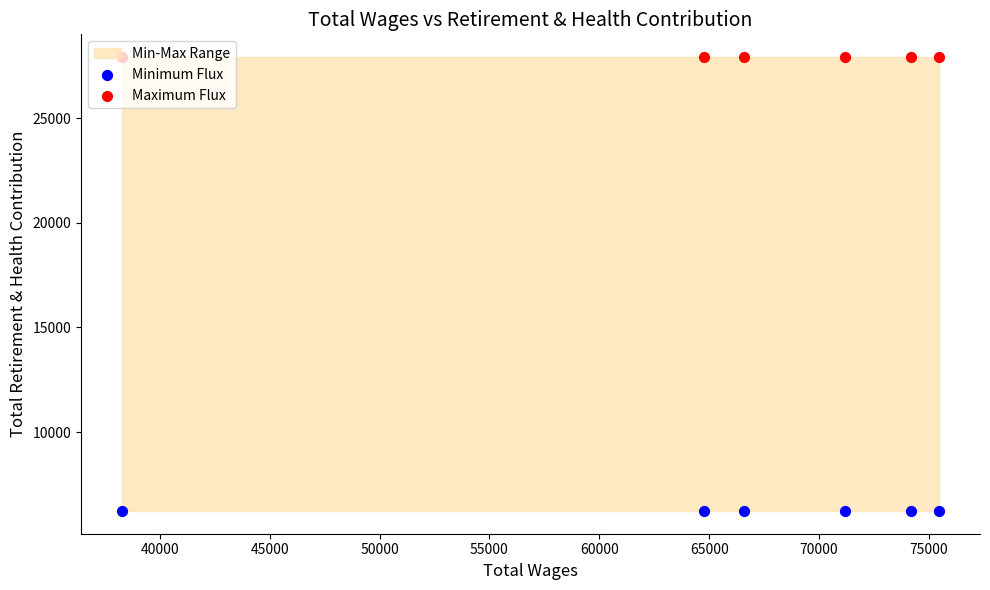

Which series contains the highest Y value?

Maximum Flux